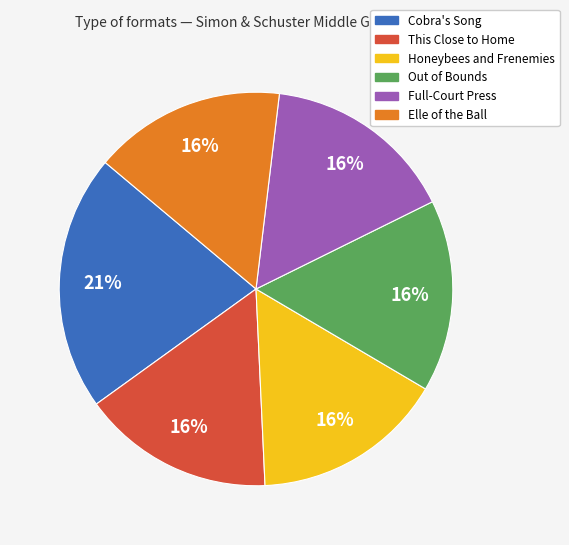

To the nearest percent, what is the average slice percentage?

17%